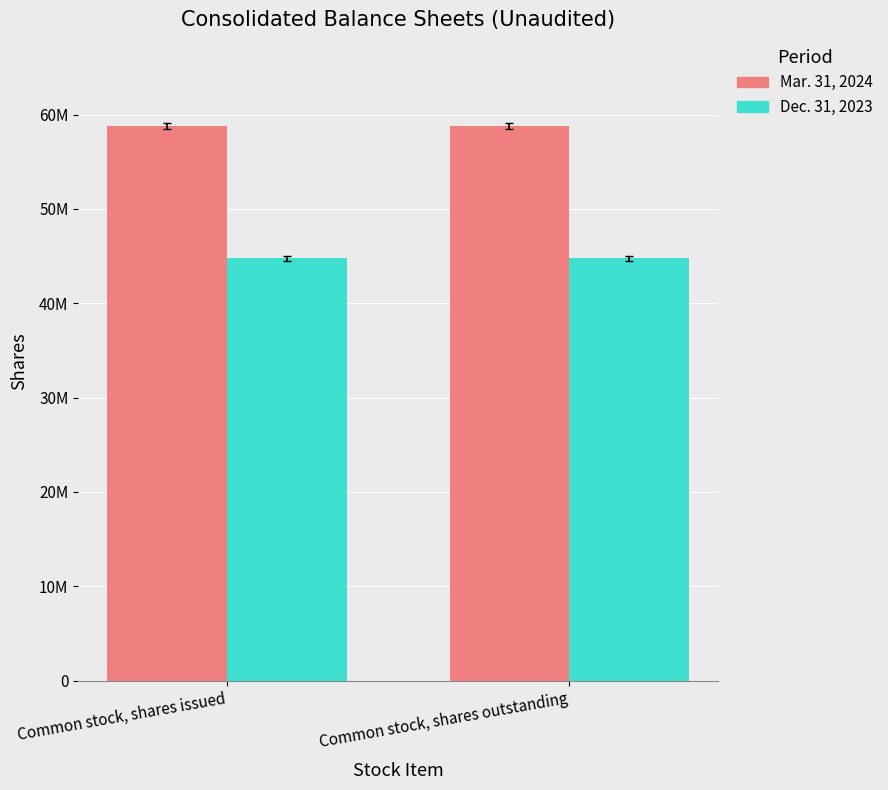

List the series in order of their peak value, lowest first.

Dec. 31, 2023, Mar. 31, 2024